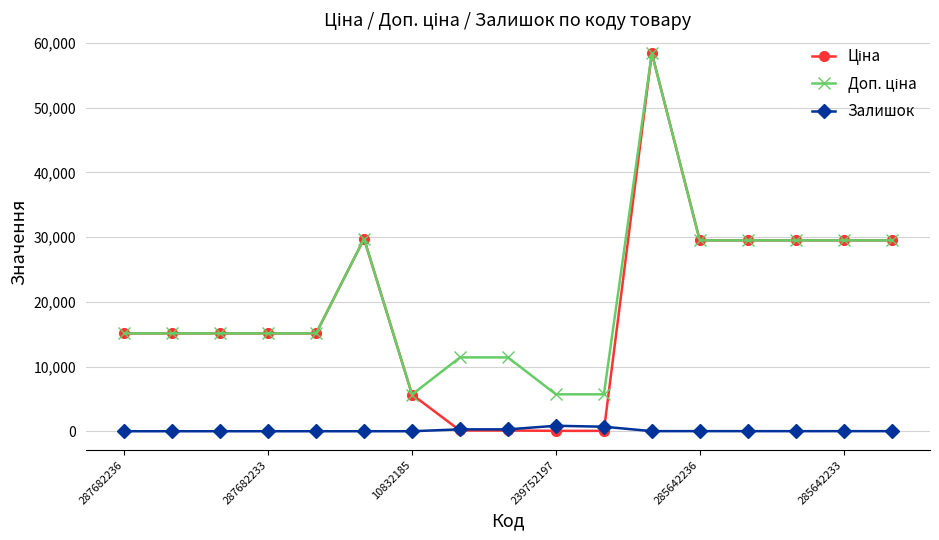

What is the maximum value shown in the chart?

58426.5